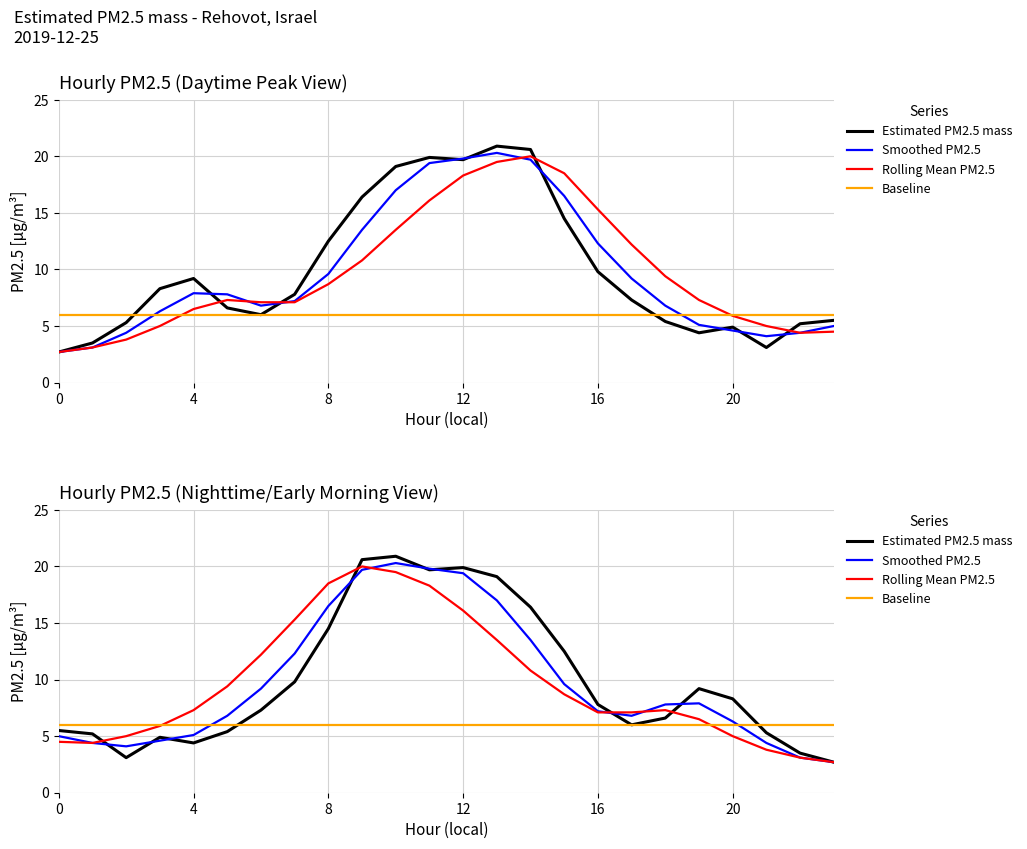

After their last crossing, which series has the higher values: Smoothed PM2.5 or Baseline?

Baseline